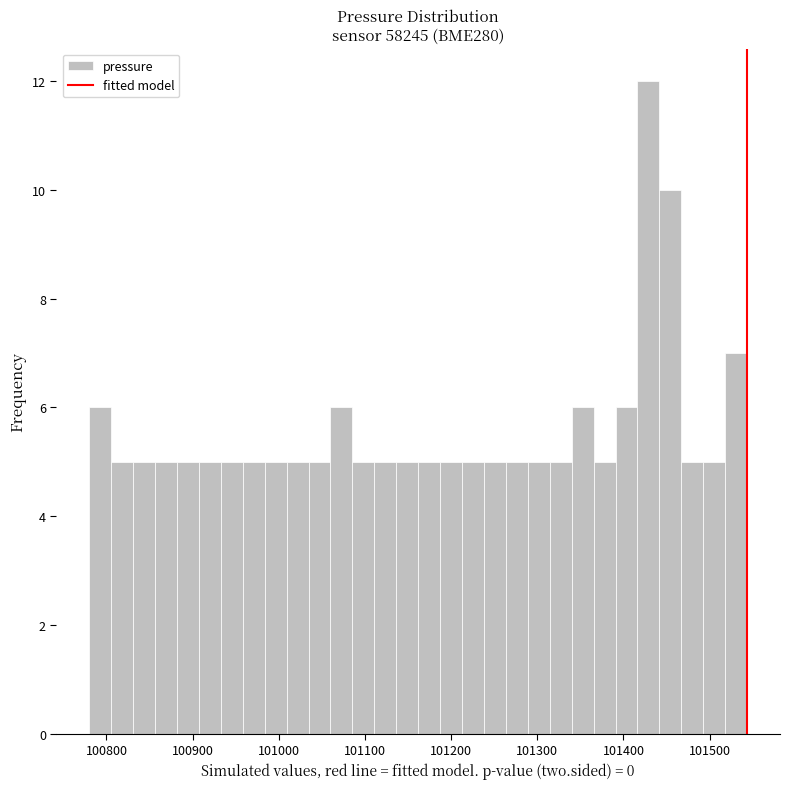

Read against the x-axis, roughly where is the centre of the tallest bar?

101430